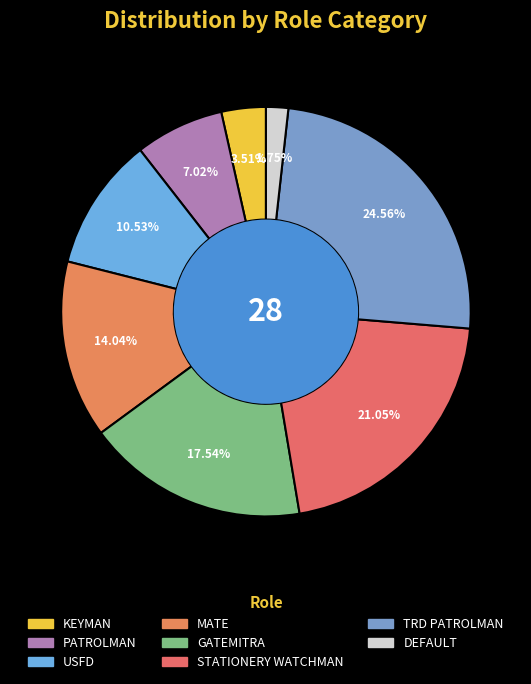

Which slice is the largest?

TRD PATROLMAN